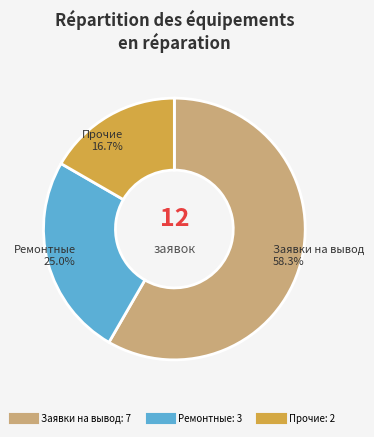

How many segments does this pie chart have?

3